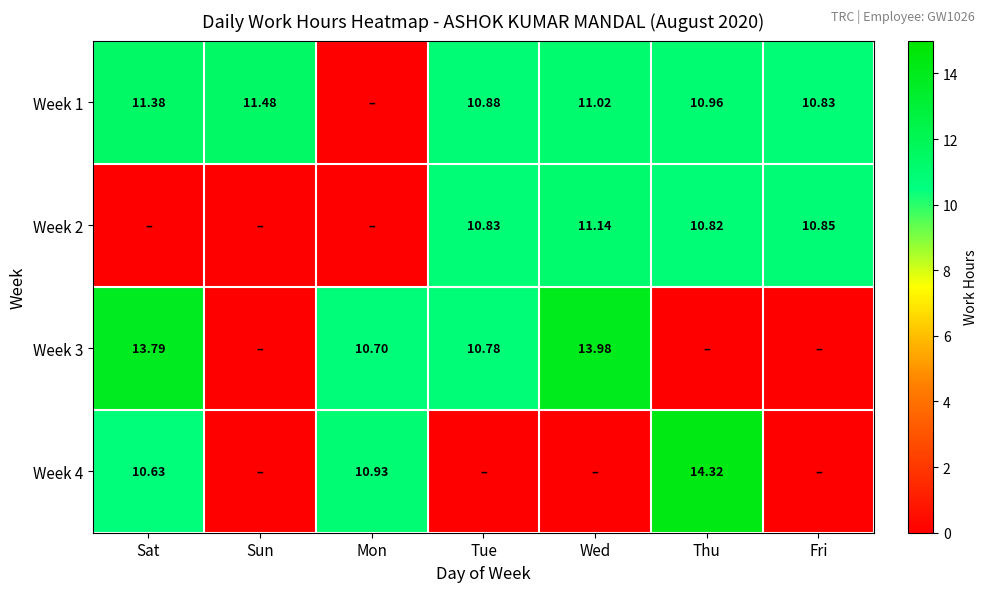

Is the value of Week 2 at Wed greater than the value of Week 1 at Sun?

No